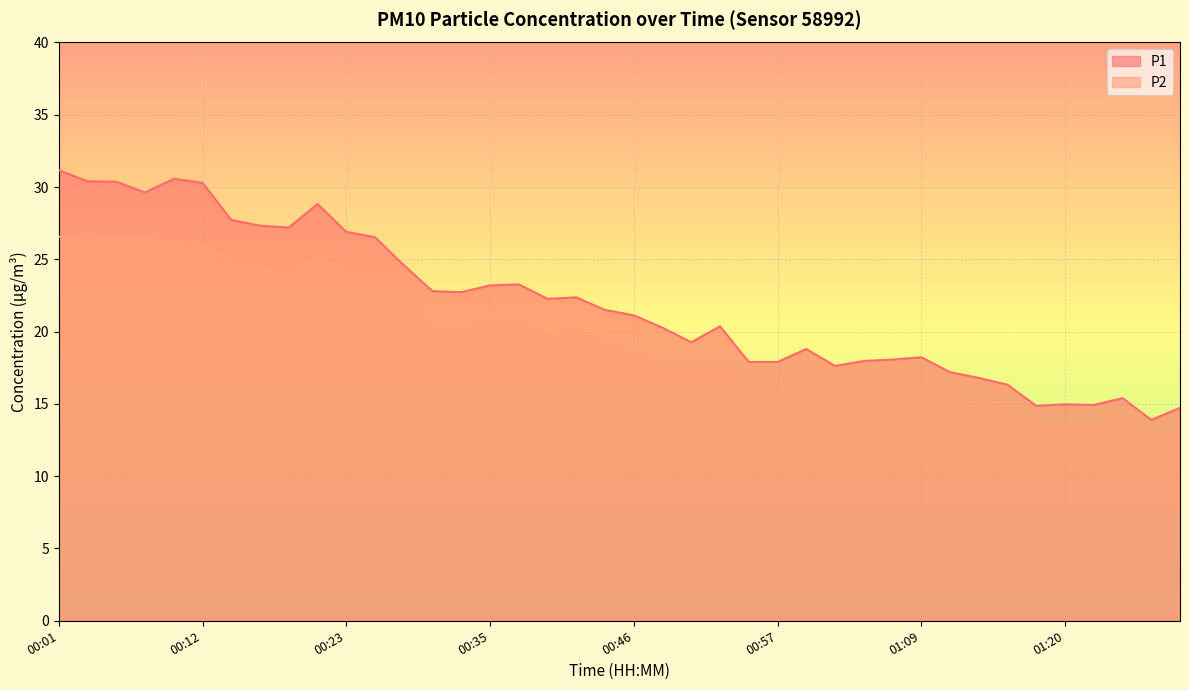

How many interior local peaks does the P2 series have?

9